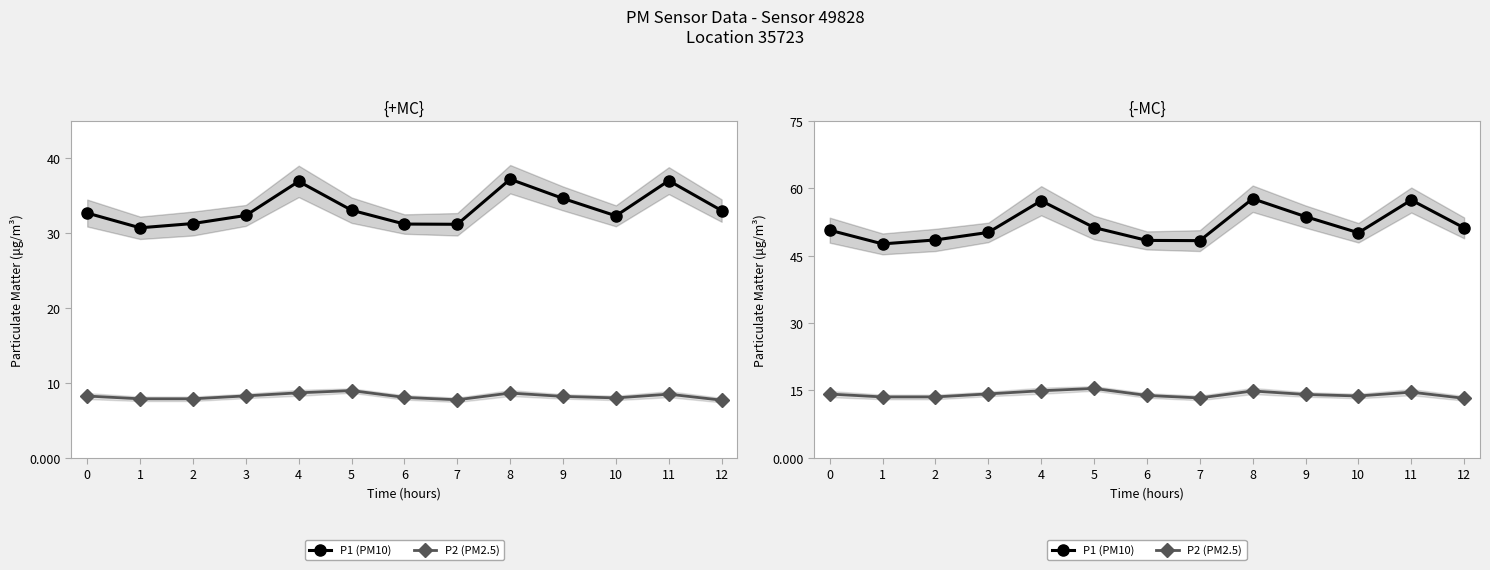

How many series are shown in this chart?

2